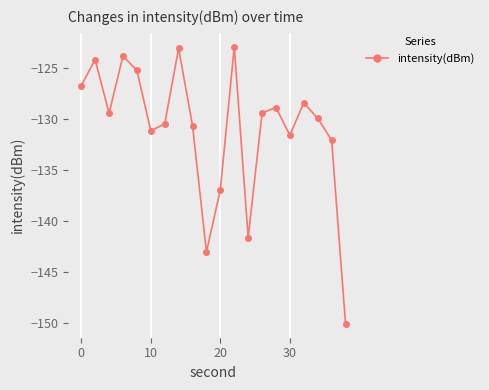

What is the average value?

-131.0